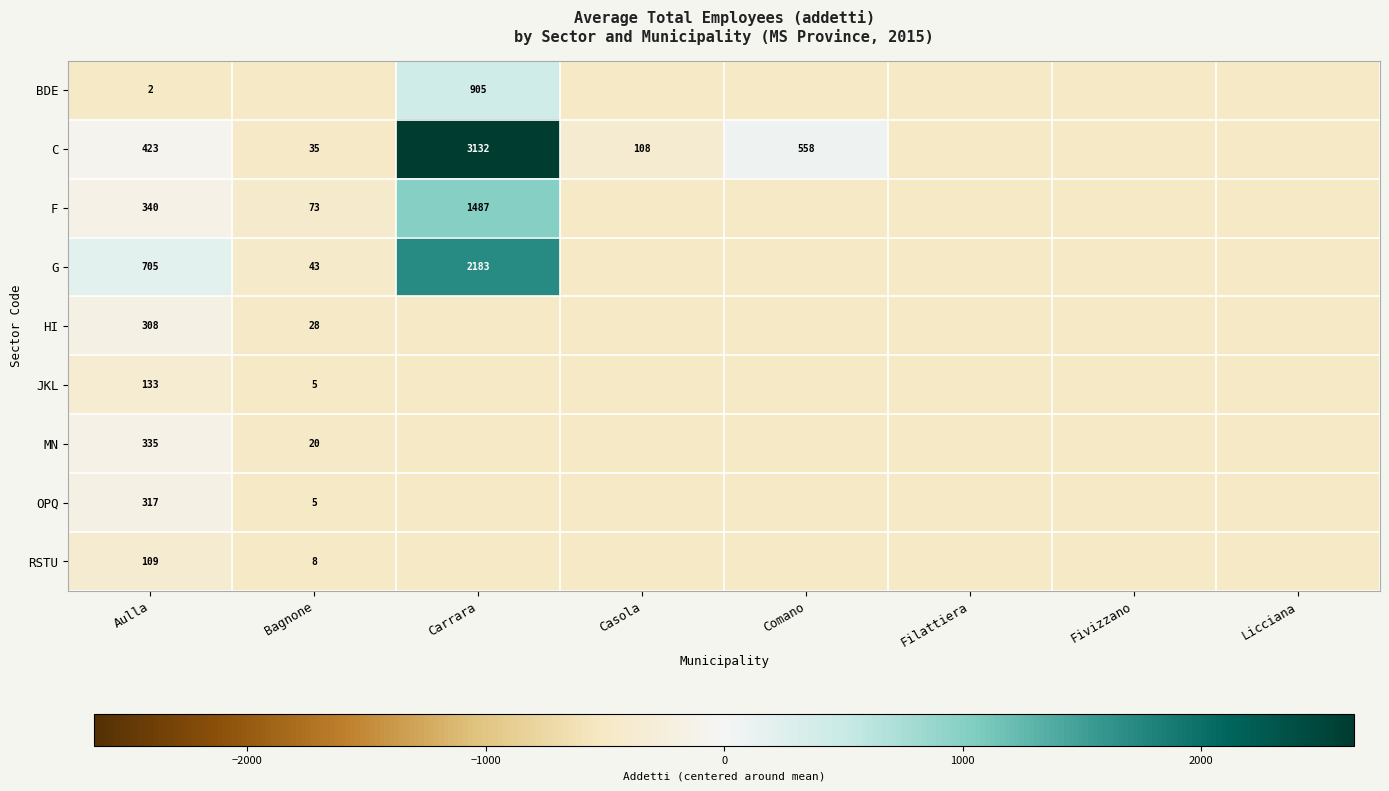

Is the value of G at Bagnone greater than the value of C at Casola?

No